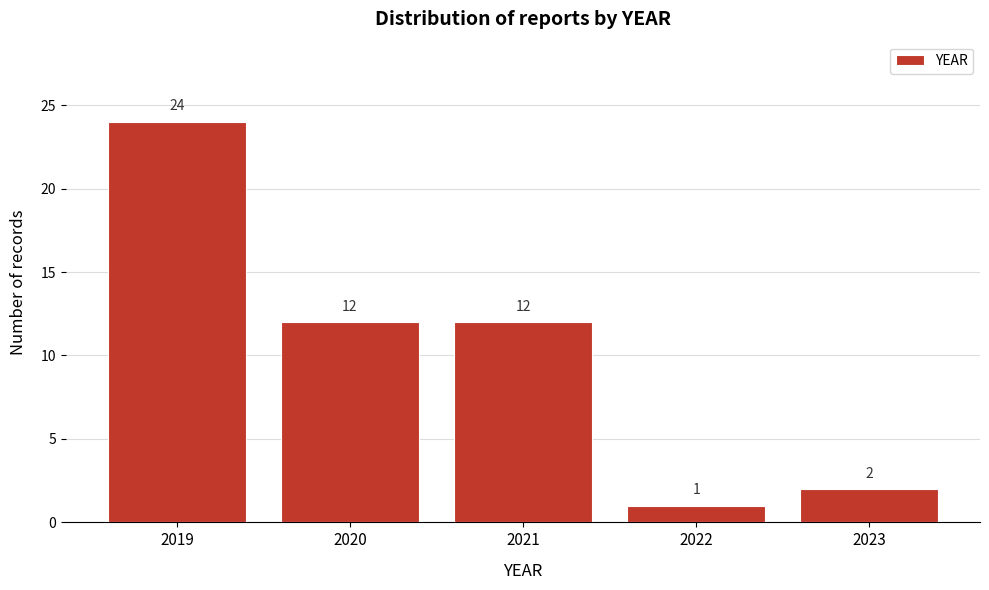

Reading left to right, list all the values displayed in this chart.

24	12	12	1	2